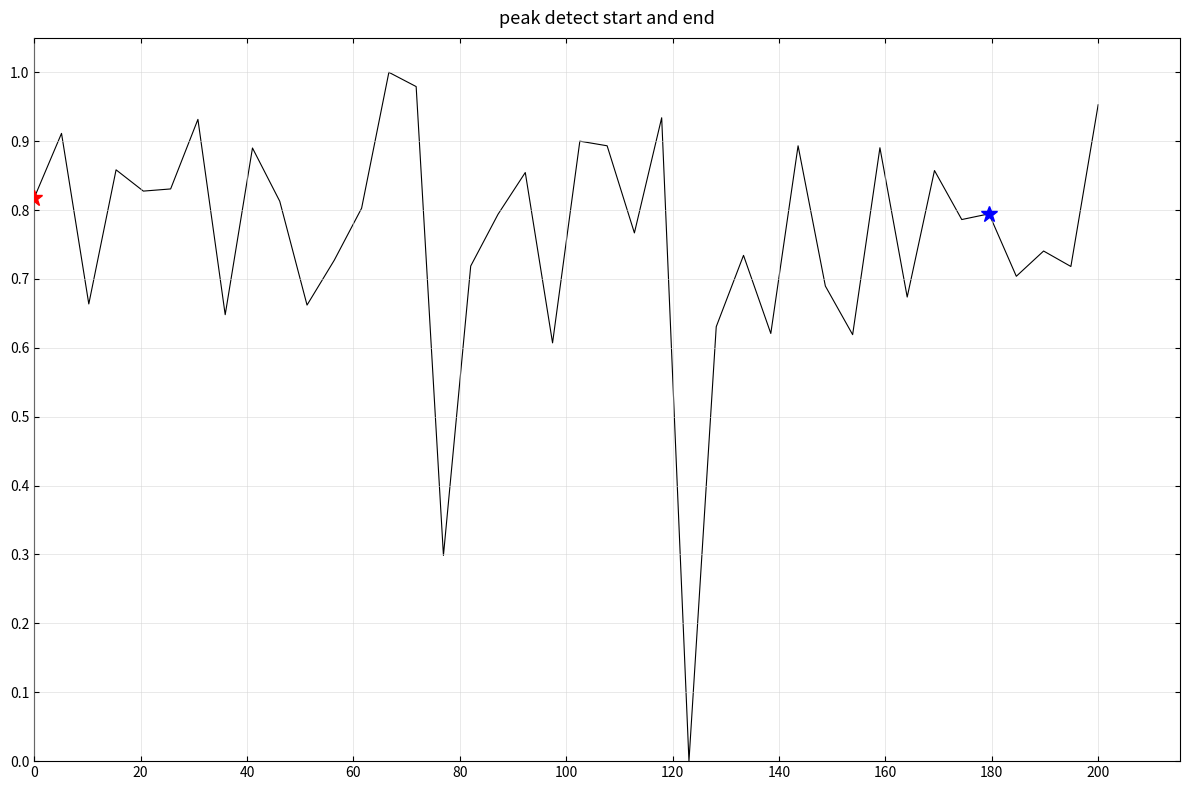

How many points are higher than both their immediate neighbors (excluding endpoints)?

14